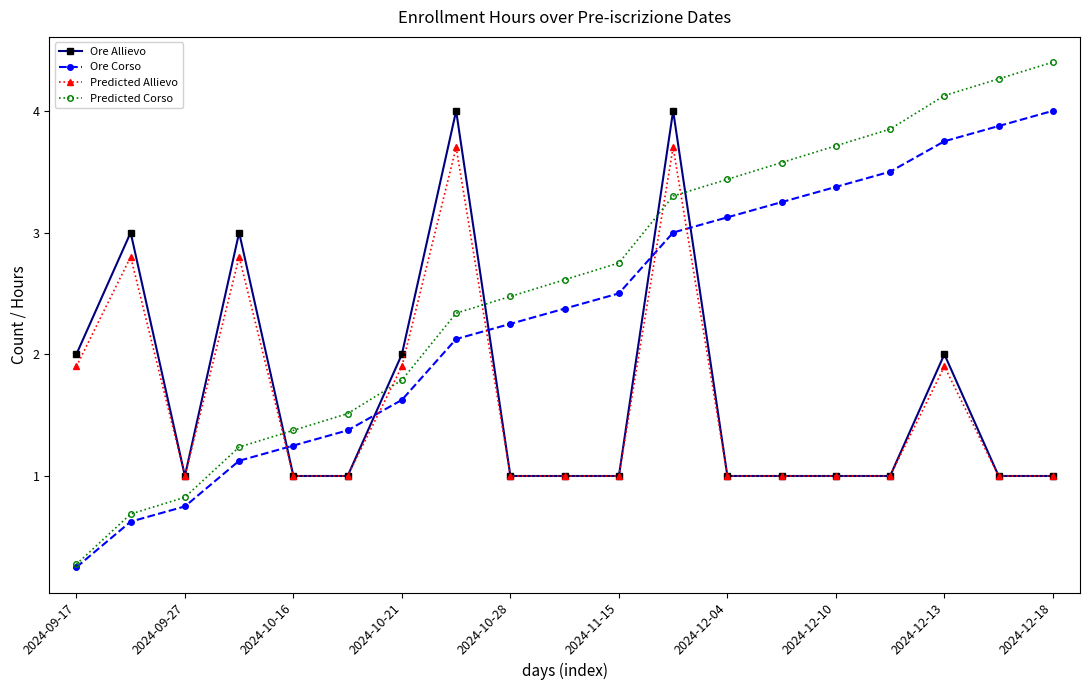

How many lines are shown in the chart?

4